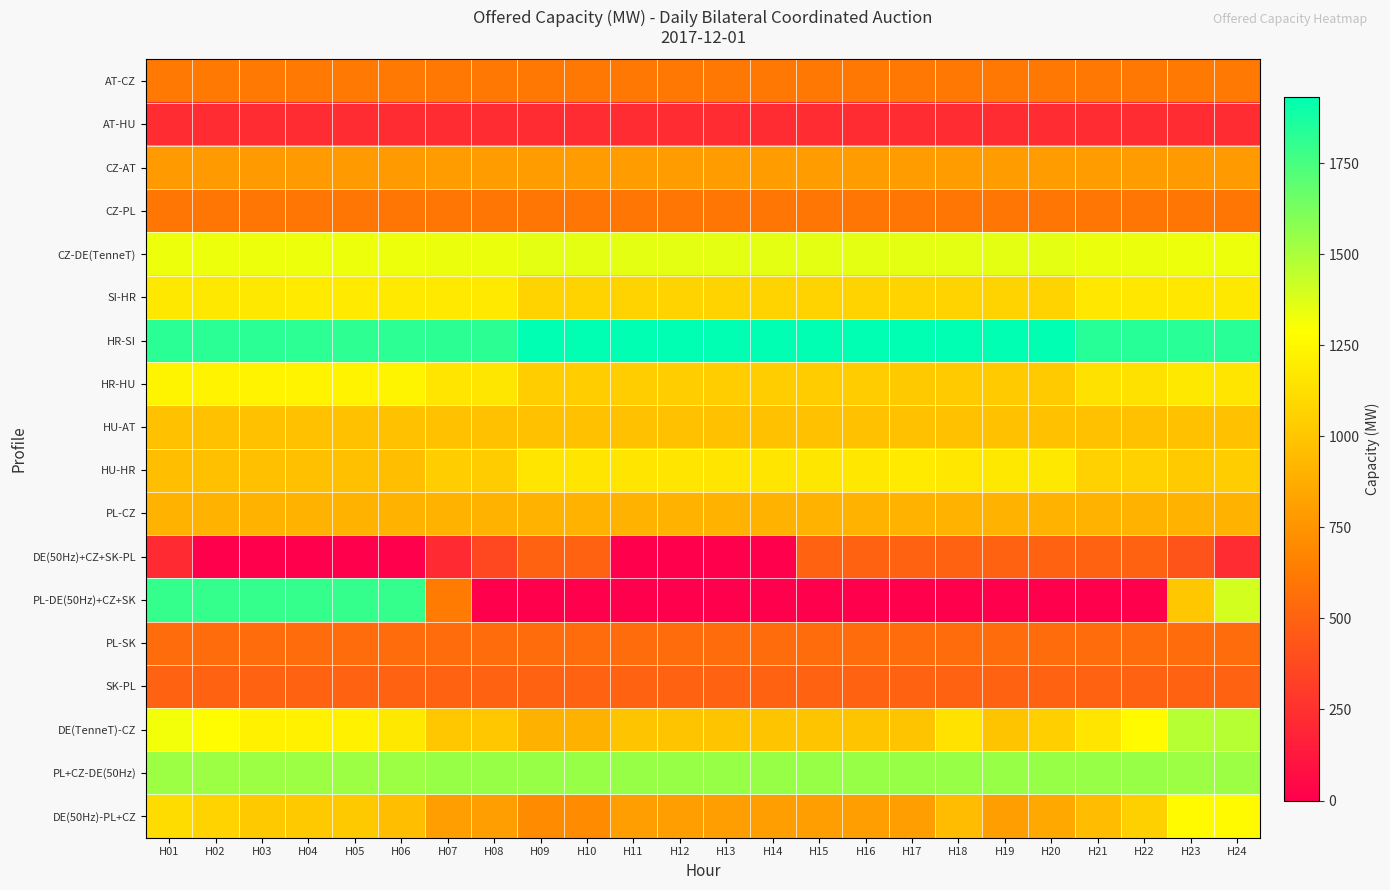

Which series has the largest range (max minus min)?

PL-DE(50Hz)+CZ+SK